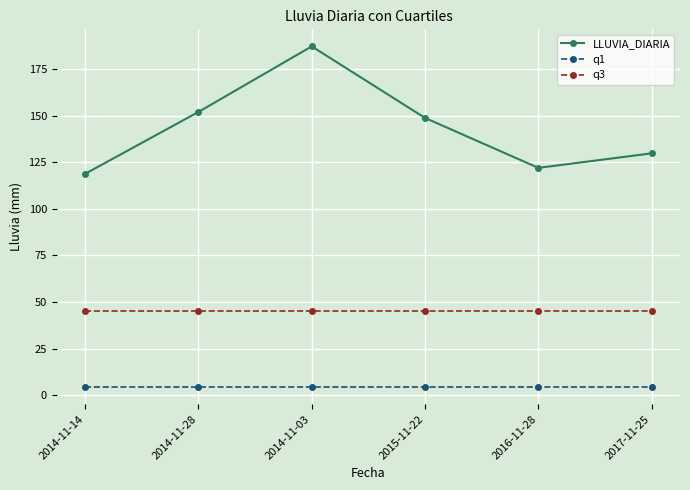

At 2016-11-28, list the series in order from smallest to largest.

q1, q3, LLUVIA_DIARIA